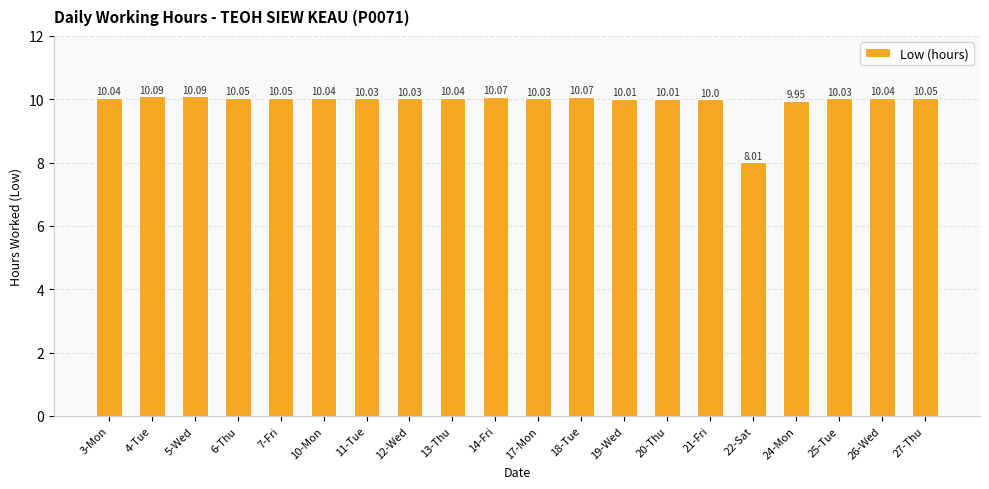

The chart shows a value of 10.1 at 7-Fri. True or false?

True